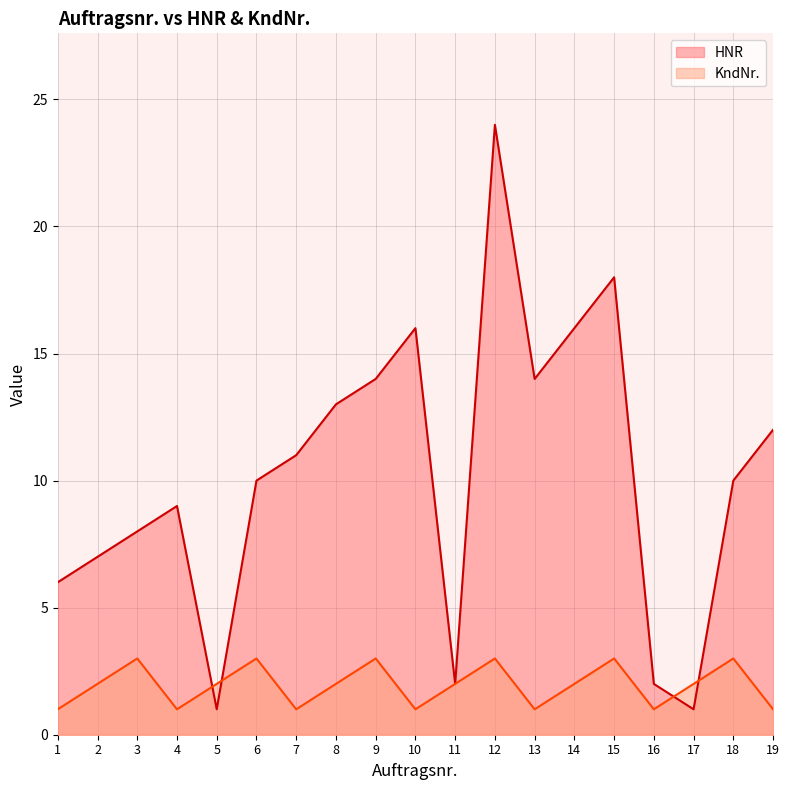

Count the KndNr. values in the range 1 to 3.

19